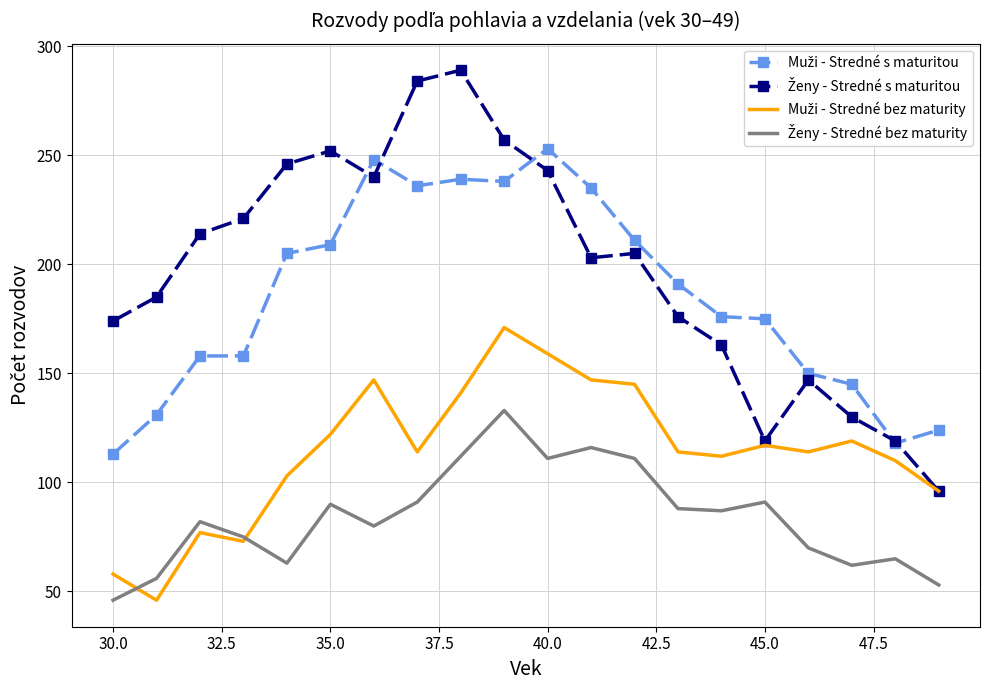

What is the greatest value displayed?

289